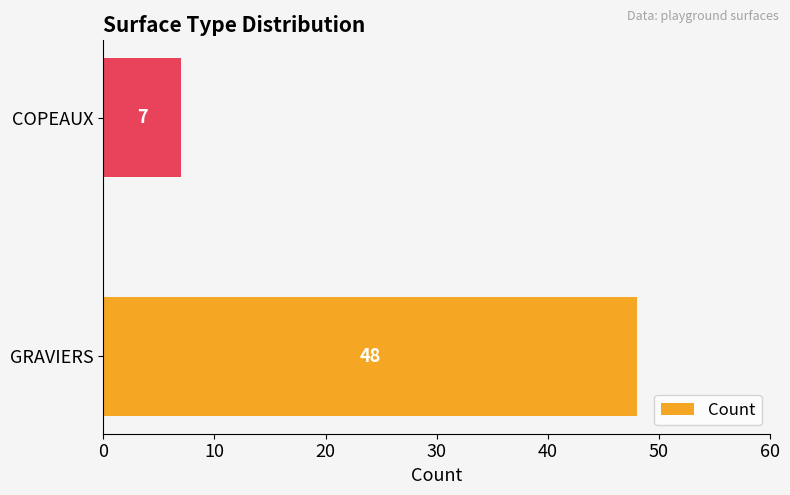

Which has a higher value, COPEAUX or GRAVIERS?

GRAVIERS